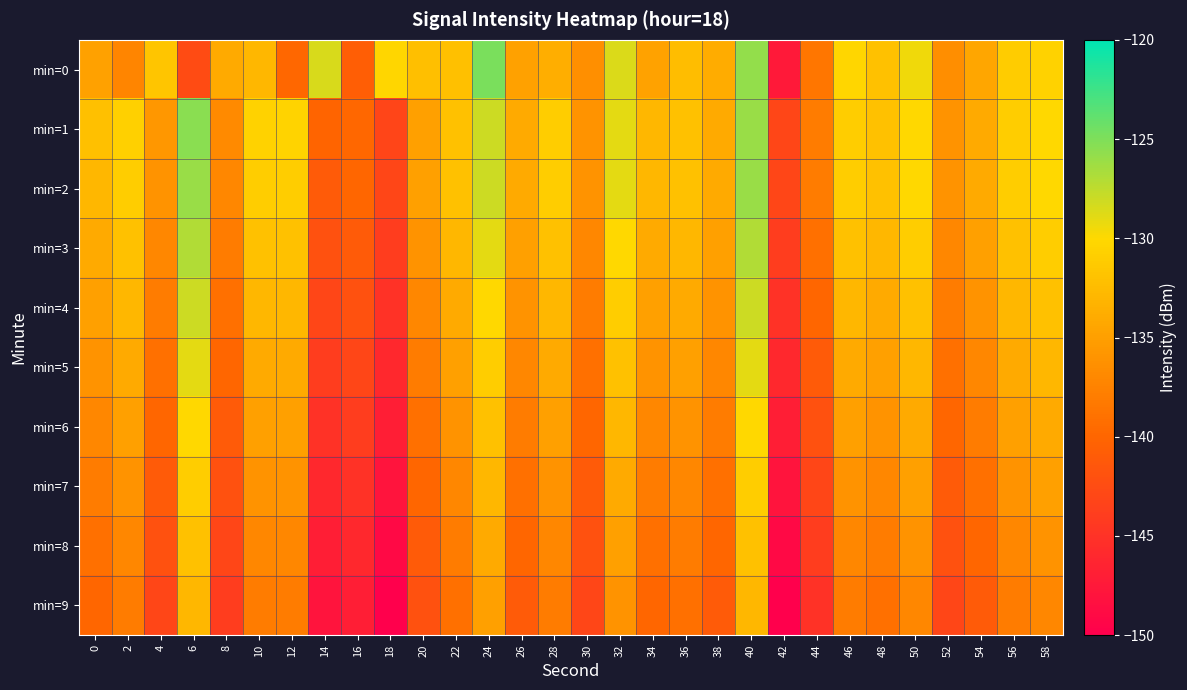

Reading left to right, transcribe all the data shown in this chart.

min=0: 0=-134.9	2=-137.3	4=-131.7	6=-142.6	8=-134.0	10=-133.0	12=-139.9	14=-128.5	16=-140.7	18=-130.3	20=-132.2	22=-132.1	24=-124.8	26=-134.8	28=-133.7	30=-136.3	32=-128.6	34=-134.7	36=-132.3	38=-133.8	40=-125.8	42=-147.5	44=-138.5	46=-130.2	48=-132.0	50=-129.5	52=-136.4	54=-134.3	56=-131.1	58=-130.7
min=1: 0=-132.1	2=-130.7	4=-135.6	6=-125.4	8=-136.8	10=-130.6	12=-130.5	14=-140.1	16=-139.9	18=-143.2	20=-135.0	22=-132.0	24=-128.0	26=-134.0	28=-131.0	30=-136.0	32=-129.0	34=-133.0	36=-132.0	38=-134.0	40=-126.0	42=-143.0	44=-138.0	46=-131.0	48=-132.0	50=-130.0	52=-136.0	54=-134.0	56=-131.0	58=-130.0
min=2: 0=-133.0	2=-131.0	4=-136.0	6=-126.0	8=-137.0	10=-131.0	12=-131.0	14=-141.0	16=-140.0	18=-143.0	20=-135.0	22=-132.0	24=-128.0	26=-134.0	28=-131.0	30=-136.0	32=-129.0	34=-133.0	36=-132.0	38=-134.0	40=-126.0	42=-143.0	44=-138.0	46=-131.0	48=-132.0	50=-130.0	52=-136.0	54=-134.0	56=-131.0	58=-130.0
min=3: 0=-134.0	2=-132.0	4=-137.0	6=-127.0	8=-138.0	10=-132.0	12=-132.0	14=-142.0	16=-141.0	18=-144.0	20=-136.0	22=-133.0	24=-129.0	26=-135.0	28=-132.0	30=-137.0	32=-130.0	34=-134.0	36=-133.0	38=-135.0	40=-127.0	42=-144.0	44=-139.0	46=-132.0	48=-133.0	50=-131.0	52=-137.0	54=-135.0	56=-132.0	58=-131.0
min=4: 0=-135.0	2=-133.0	4=-138.0	6=-128.0	8=-139.0	10=-133.0	12=-133.0	14=-143.0	16=-142.0	18=-145.0	20=-137.0	22=-134.0	24=-130.0	26=-136.0	28=-133.0	30=-138.0	32=-131.0	34=-135.0	36=-134.0	38=-136.0	40=-128.0	42=-145.0	44=-140.0	46=-133.0	48=-134.0	50=-132.0	52=-138.0	54=-136.0	56=-133.0	58=-132.0
min=5: 0=-136.0	2=-134.0	4=-139.0	6=-129.0	8=-140.0	10=-134.0	12=-134.0	14=-144.0	16=-143.0	18=-146.0	20=-138.0	22=-135.0	24=-131.0	26=-137.0	28=-134.0	30=-139.0	32=-132.0	34=-136.0	36=-135.0	38=-137.0	40=-129.0	42=-146.0	44=-141.0	46=-134.0	48=-135.0	50=-133.0	52=-139.0	54=-137.0	56=-134.0	58=-133.0
min=6: 0=-137.0	2=-135.0	4=-140.0	6=-130.0	8=-141.0	10=-135.0	12=-135.0	14=-145.0	16=-144.0	18=-147.0	20=-139.0	22=-136.0	24=-132.0	26=-138.0	28=-135.0	30=-140.0	32=-133.0	34=-137.0	36=-136.0	38=-138.0	40=-130.0	42=-147.0	44=-142.0	46=-135.0	48=-136.0	50=-134.0	52=-140.0	54=-138.0	56=-135.0	58=-134.0
min=7: 0=-138.0	2=-136.0	4=-141.0	6=-131.0	8=-142.0	10=-136.0	12=-136.0	14=-146.0	16=-145.0	18=-148.0	20=-140.0	22=-137.0	24=-133.0	26=-139.0	28=-136.0	30=-141.0	32=-134.0	34=-138.0	36=-137.0	38=-139.0	40=-131.0	42=-148.0	44=-143.0	46=-136.0	48=-137.0	50=-135.0	52=-141.0	54=-139.0	56=-136.0	58=-135.0
min=8: 0=-139.0	2=-137.0	4=-142.0	6=-132.0	8=-143.0	10=-137.0	12=-137.0	14=-147.0	16=-146.0	18=-149.0	20=-141.0	22=-138.0	24=-134.0	26=-140.0	28=-137.0	30=-142.0	32=-135.0	34=-139.0	36=-138.0	38=-140.0	40=-132.0	42=-149.0	44=-144.0	46=-137.0	48=-138.0	50=-136.0	52=-142.0	54=-140.0	56=-137.0	58=-136.0
min=9: 0=-140.0	2=-138.0	4=-143.0	6=-133.0	8=-144.0	10=-138.0	12=-138.0	14=-148.0	16=-147.0	18=-150.0	20=-142.0	22=-139.0	24=-135.0	26=-141.0	28=-138.0	30=-143.0	32=-136.0	34=-140.0	36=-139.0	38=-141.0	40=-133.0	42=-150.0	44=-145.0	46=-138.0	48=-139.0	50=-137.0	52=-143.0	54=-141.0	56=-138.0	58=-137.0